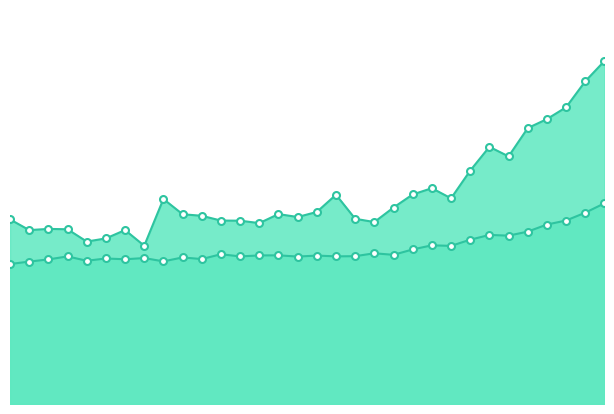

Reading left to right, transcribe all the data shown in this chart.

Residential Land: 125.3	118.0	118.8	118.6	110.2	112.4	118.0	107.4	139.1	128.8	127.7	124.5	124.4	122.7	128.9	126.9	130.3	142.0	125.7	123.4	133.3	142.2	146.4	139.6	158.4	174.5	168.0	187.2	193.3	201.3	219.0	232.7
Detached House: 95.0	96.6	98.1	100.2	97.2	98.7	98.2	99.0	96.8	99.5	98.3	101.6	100.1	100.8	100.9	100.0	100.7	100.2	100.3	102.3	101.2	104.9	107.7	107.3	111.5	114.7	114.2	117.0	121.8	124.5	129.8	136.2